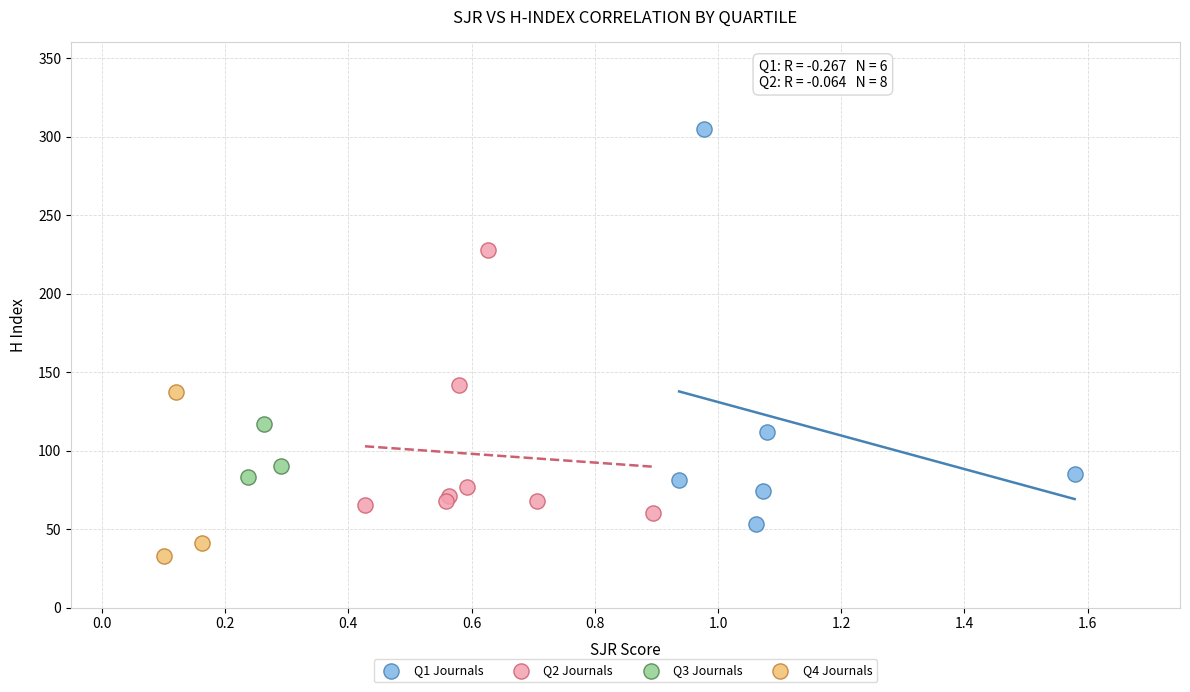

What are all the series names shown in the legend?

Q1 Journals, Q2 Journals, Q3 Journals, Q4 Journals